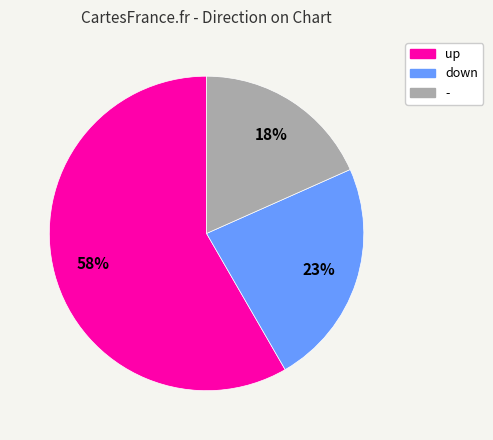

Which category has the biggest portion of the pie?

up